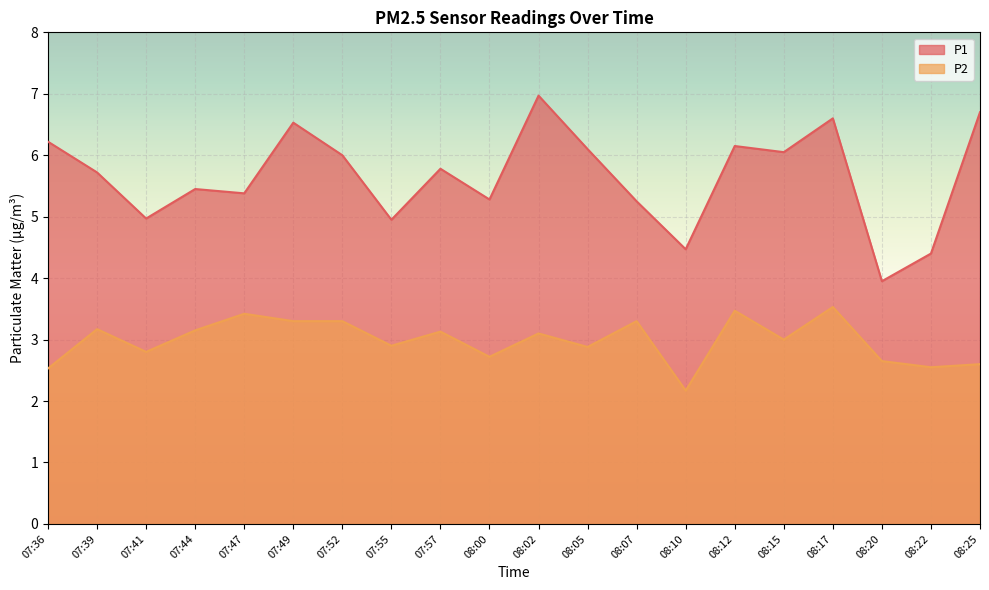

What is the label of the 17th point from the left?

08:17